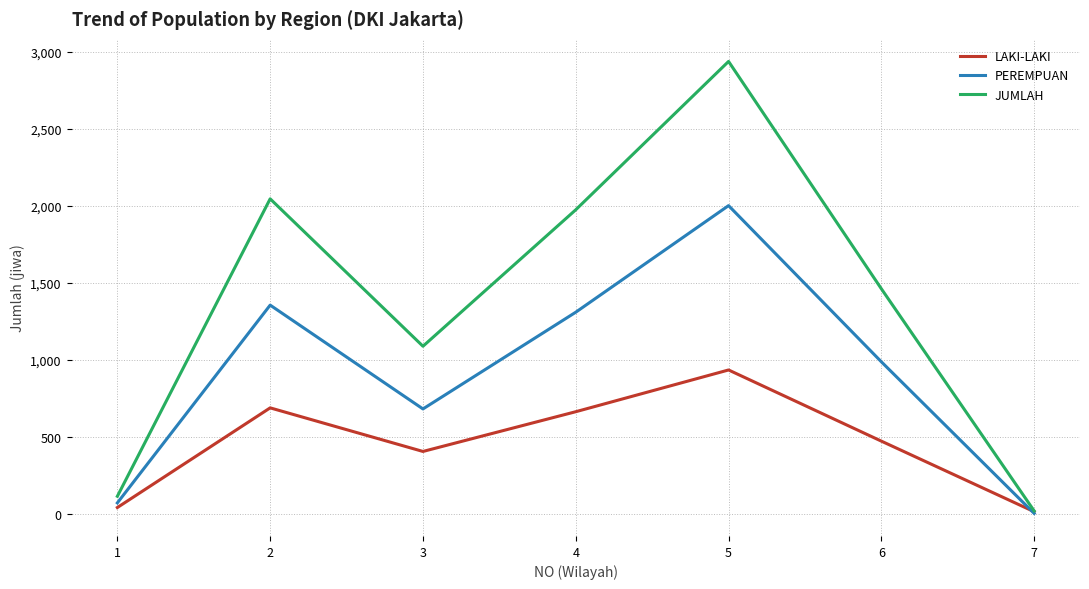

Reading right to left, extract all data points from this chart.

LAKI-LAKI: 16	474	936	665	407	690	43
PEREMPUAN: 5	989	2003	1311	683	1357	73
JUMLAH: 21	1463	2939	1976	1090	2047	116